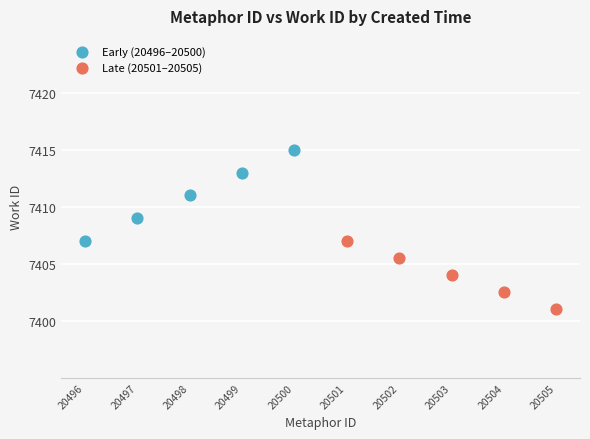

Which series contains the highest Y value?

Early (20496–20500)